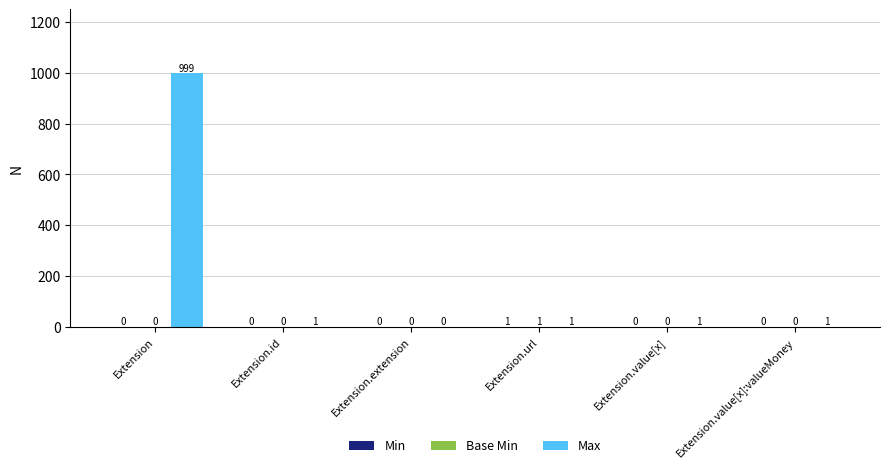

Which series changed the most between Extension.extension and Extension.value[x]?

Max